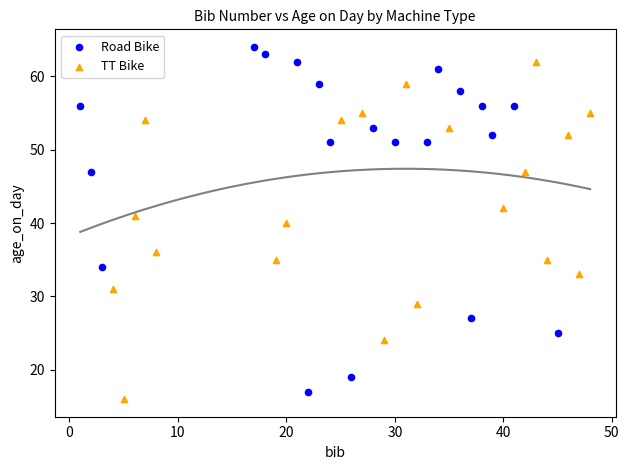

Which series has the largest Y range (max minus min)?

Road Bike